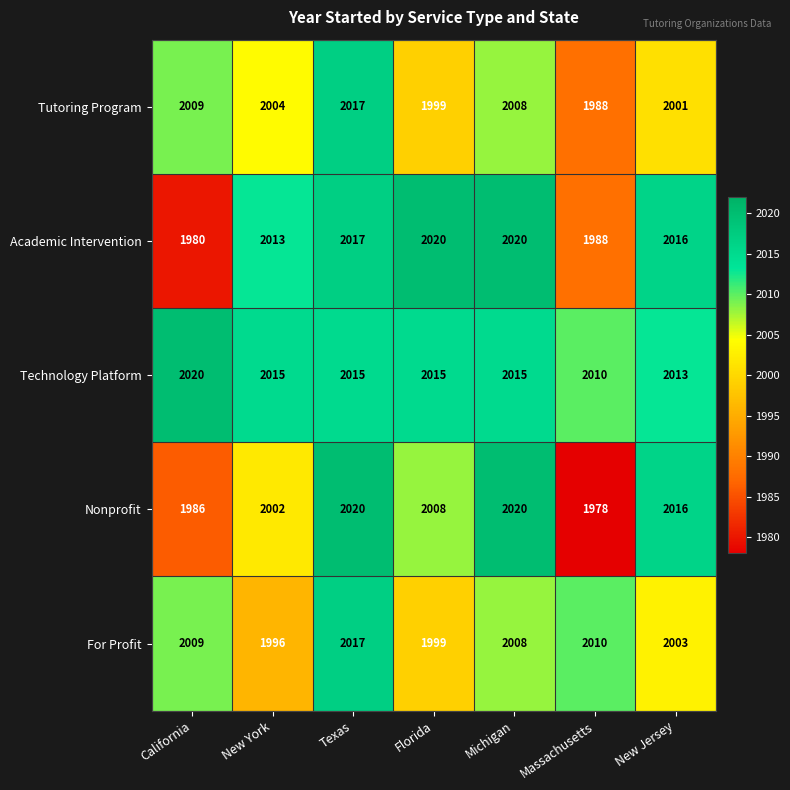

The value of Nonprofit at New Jersey is 866. True or false?

False